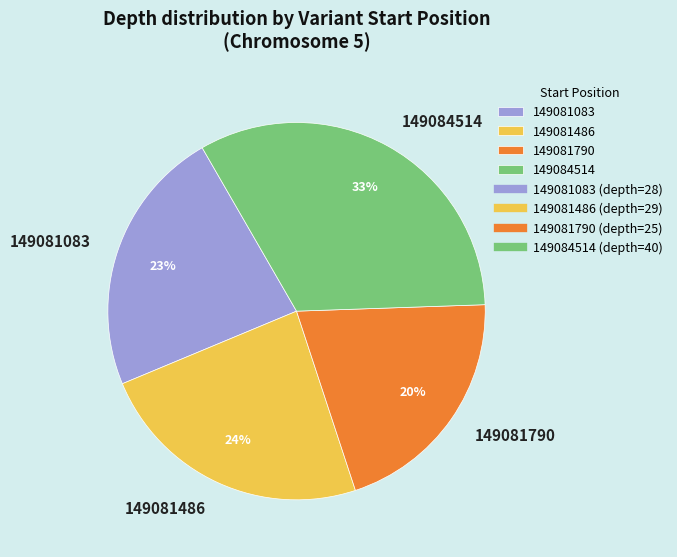

How many slices are in this pie chart?

4